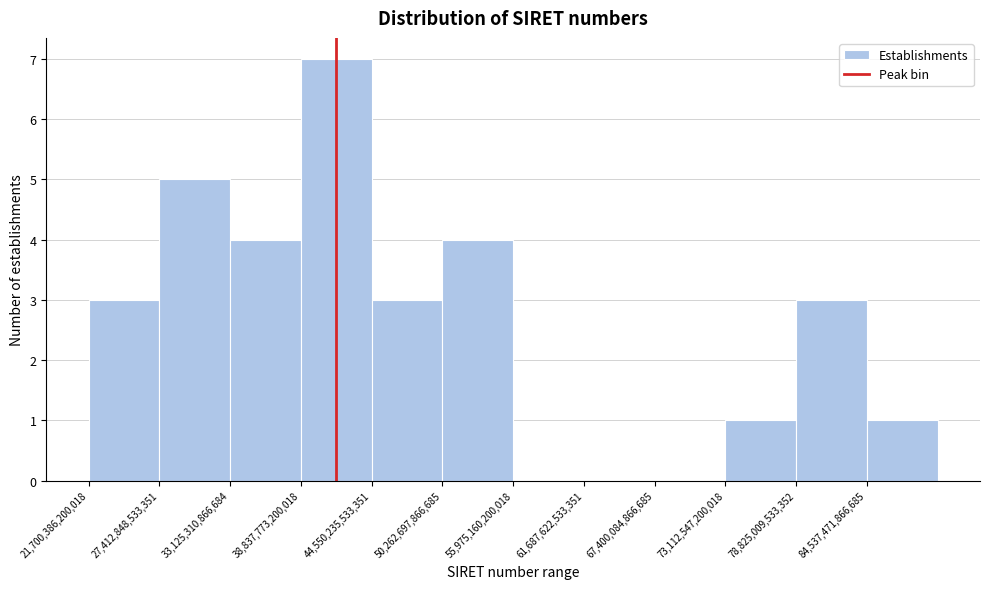

How tall is the bar that spans 50000000000000 to 56000000000000 on the x-axis? Neither the bar edges nor the heights are printed on the chart, so give them approximately, as read against the axes.

4